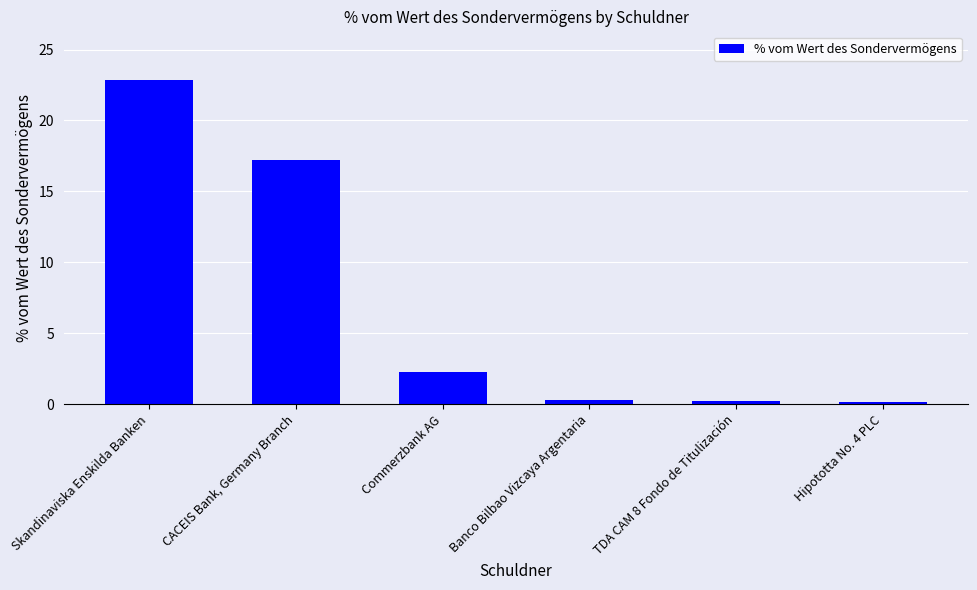

Read the value at Skandinaviska Enskilda Banken.

22.9